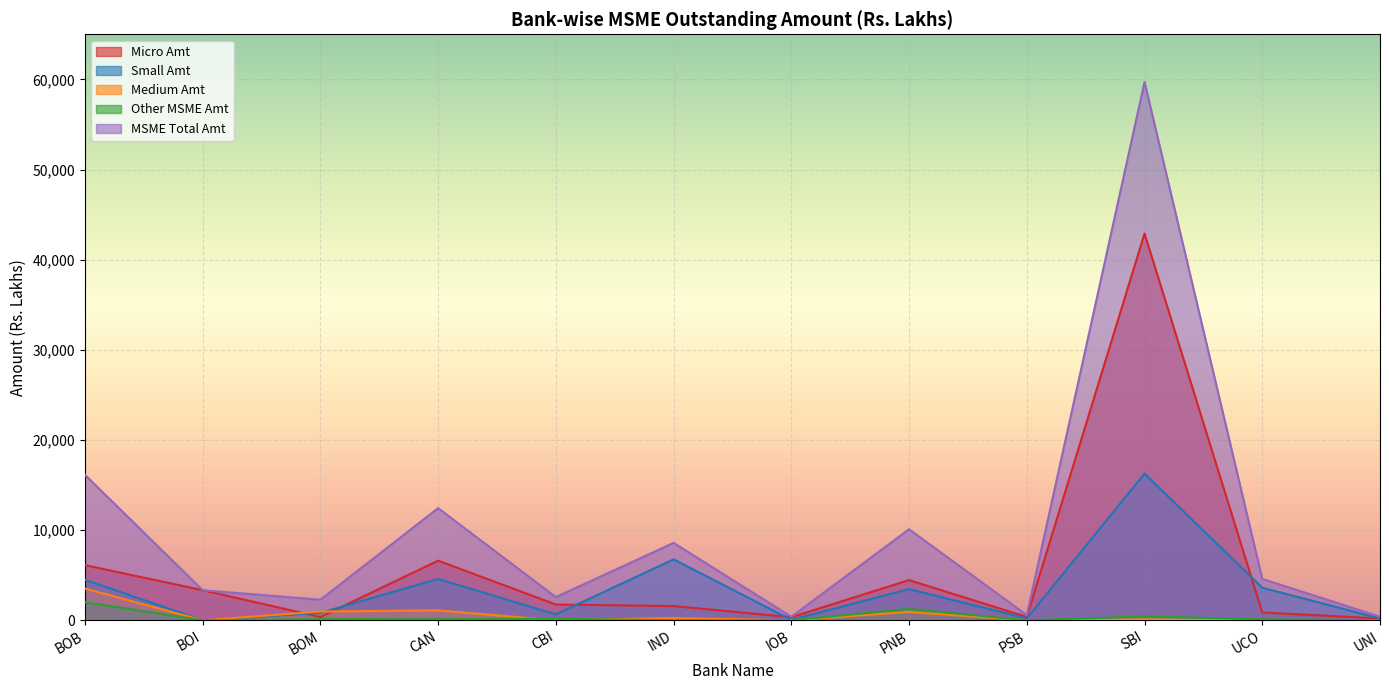

Does the chart display data point markers on the line(s)?

No